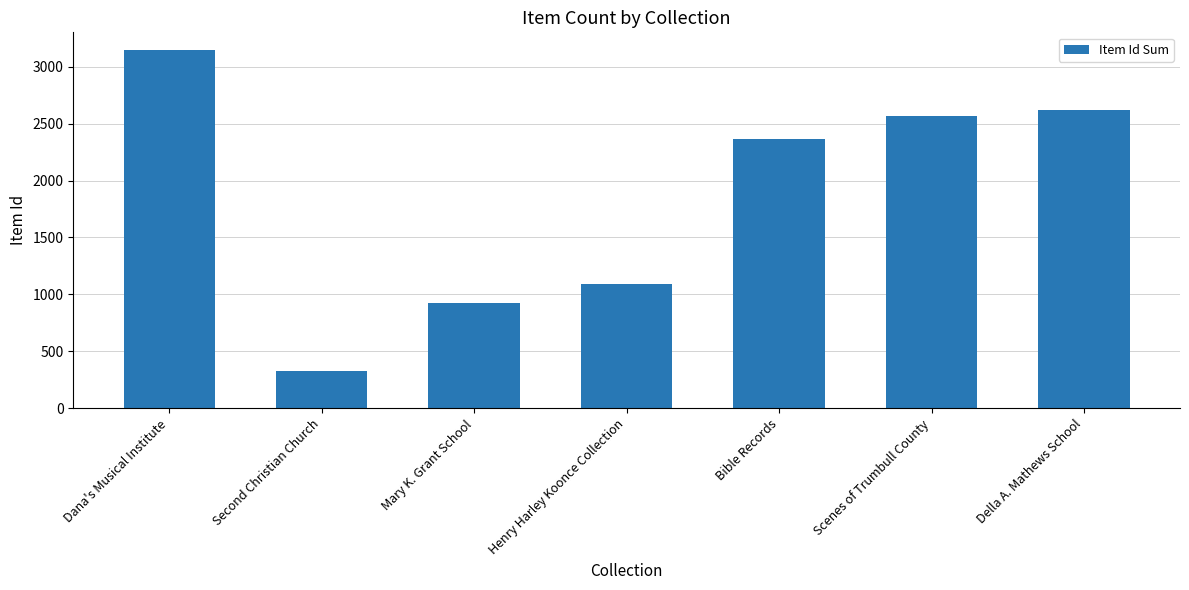

What is the approximate value at Henry Harley Koonce Collection, to the nearest 10?

1090